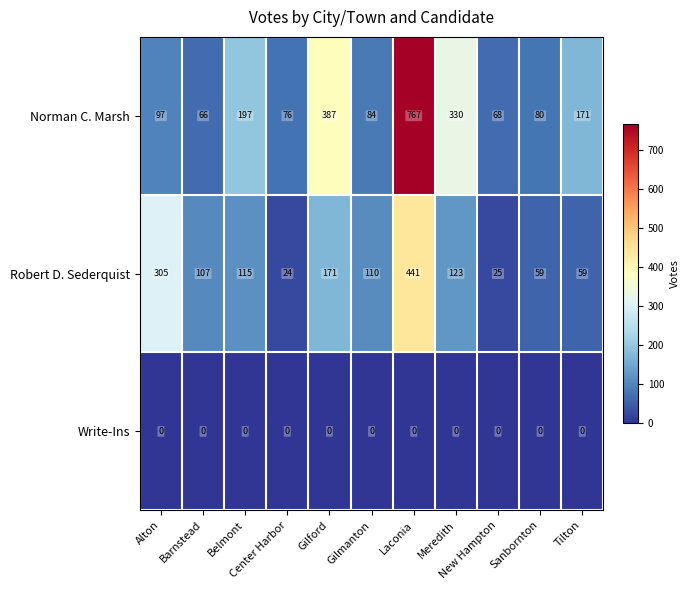

Which series has the largest range (max minus min)?

Norman C. Marsh